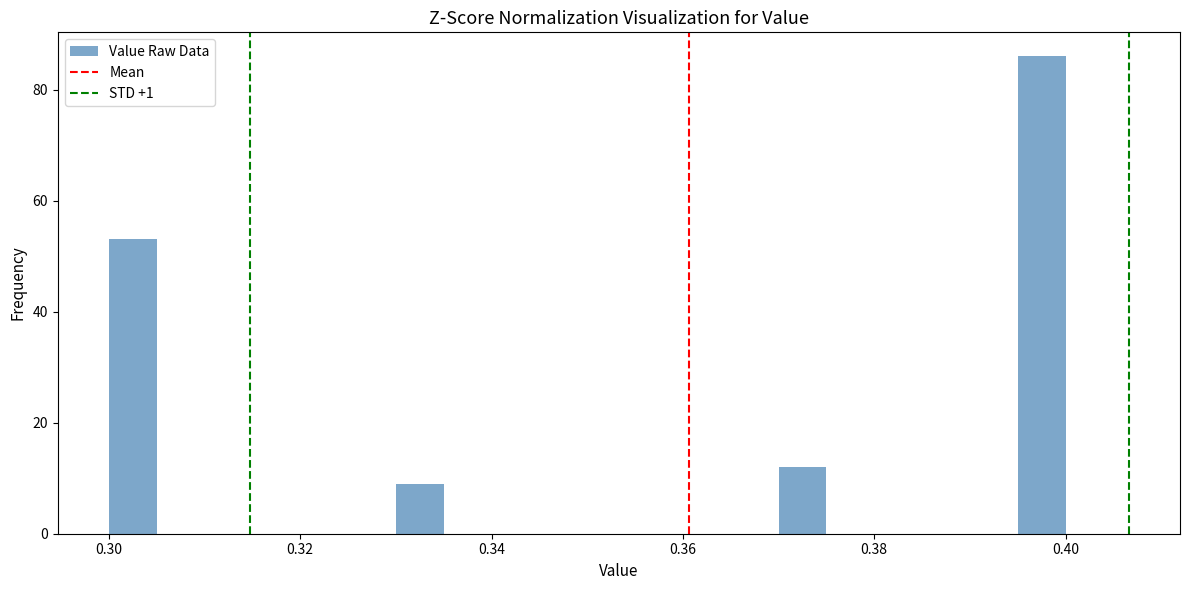

Around what value on the x-axis is the tallest bar? Give the approximate position of its centre, as read against the axis.

0.398